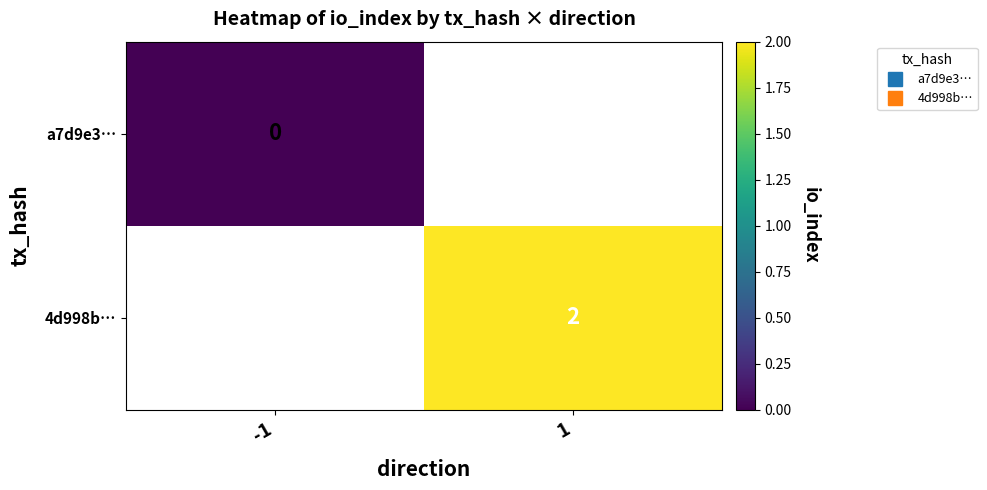

List the series in order of their overall mean, lowest first.

a7d9e3…, 4d998b…